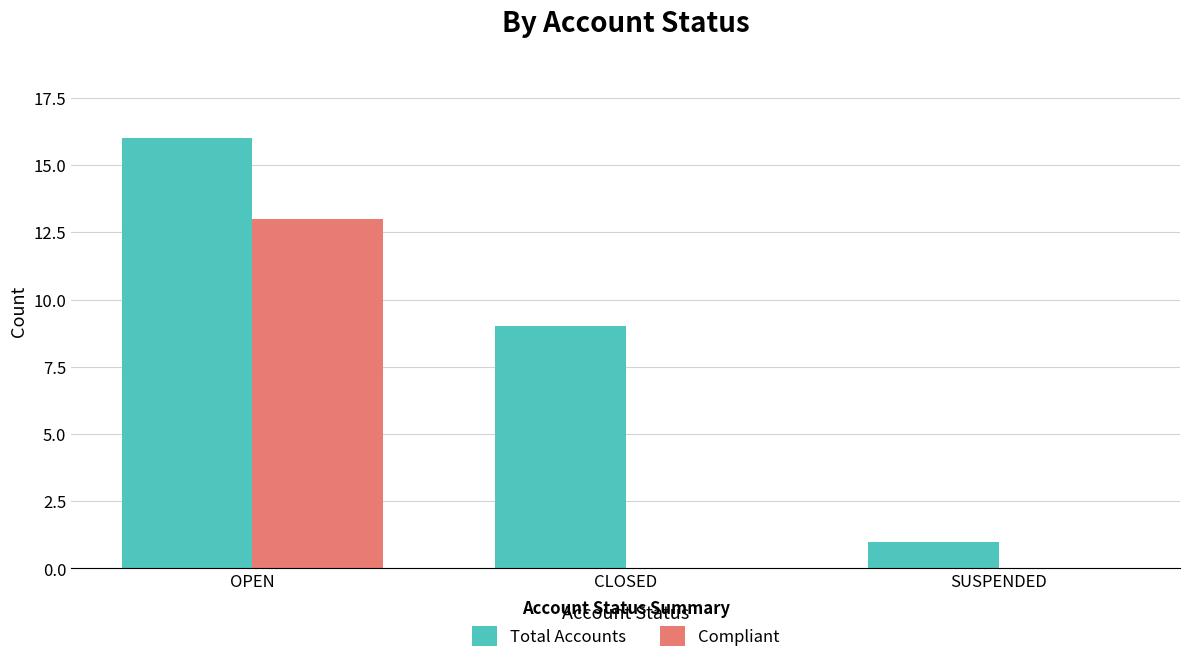

How many Total Accounts values are between 1 and 16?

3